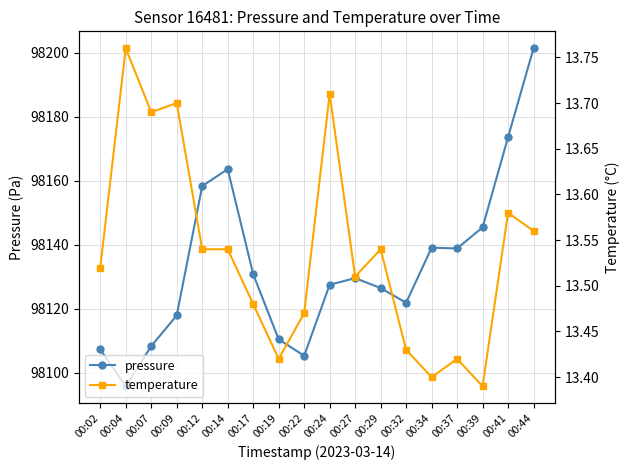

How many series are shown in this chart?

2